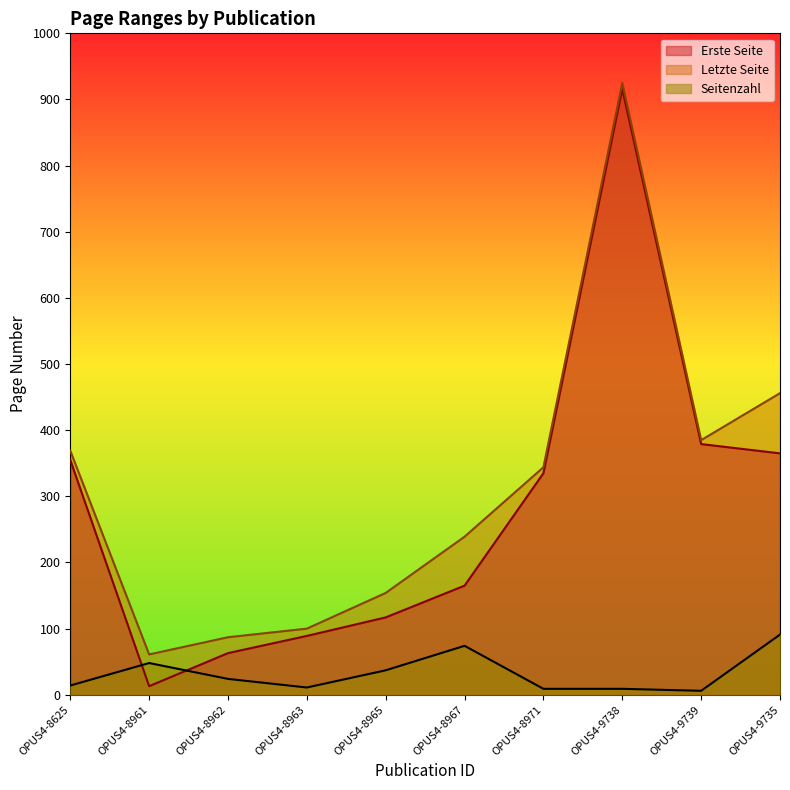

True or false: Letzte Seite and Seitenzahl cross at least once.

False